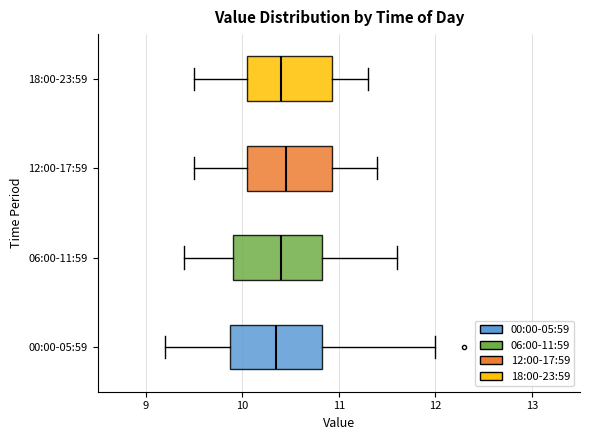

Reading bottom to top, transcribe this box plot: for each box, give where its median line is, the range the box spans, and where its two whiskers end, as read against the x-axis. The values are not printed on the chart, so give them approximately, as read against the axis.

00:00-05:59: median 10.4, box 9.9 to 10.8, whiskers 9.2 to 12.0
06:00-11:59: median 10.4, box 9.9 to 10.8, whiskers 9.4 to 11.6
12:00-17:59: median 10.5, box 10.1 to 10.9, whiskers 9.5 to 11.4
18:00-23:59: median 10.4, box 10.1 to 10.9, whiskers 9.5 to 11.3